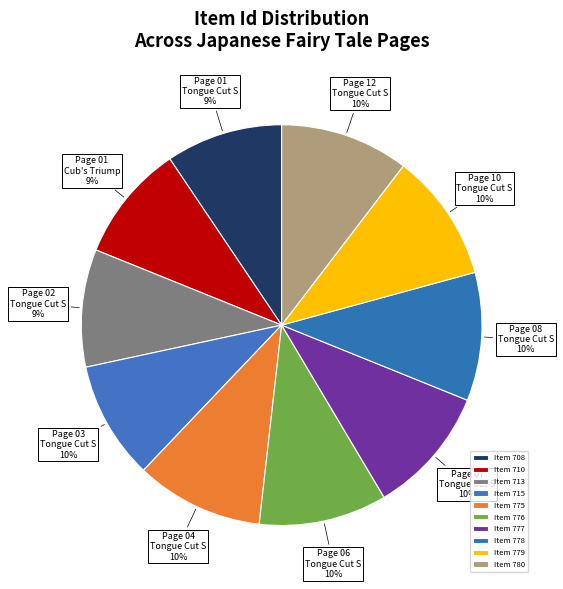

Count the number of slices in the pie.

10